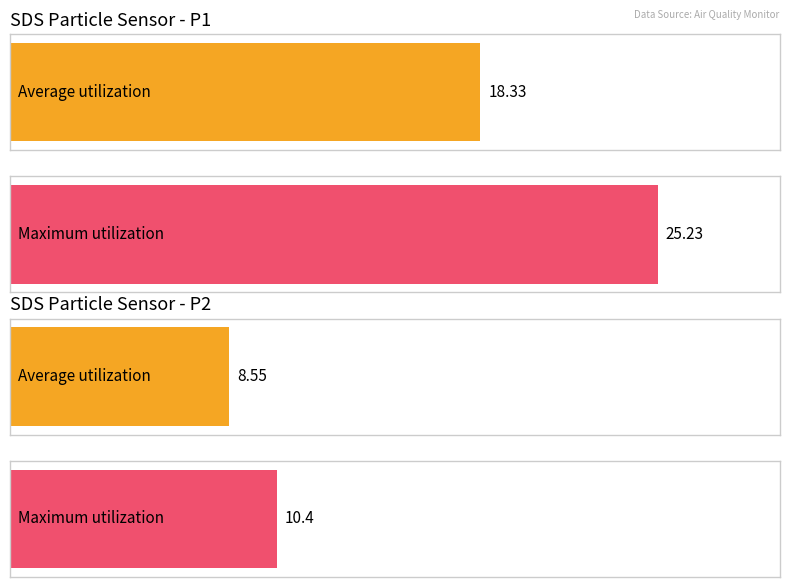

At which category does the chart reach its minimum across all series?

SDS_P2